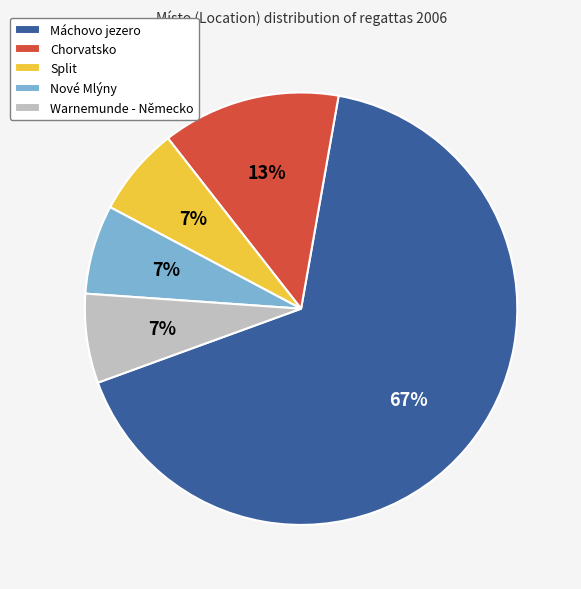

What is the largest slice in the pie chart?

Máchovo jezero